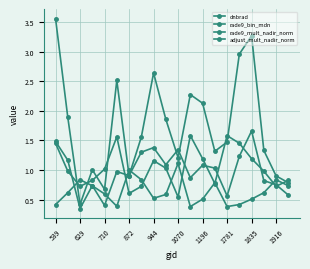

Between which two adjacent categories do dnbrad and rade9_bin_mdn first intersect?

629 and 710